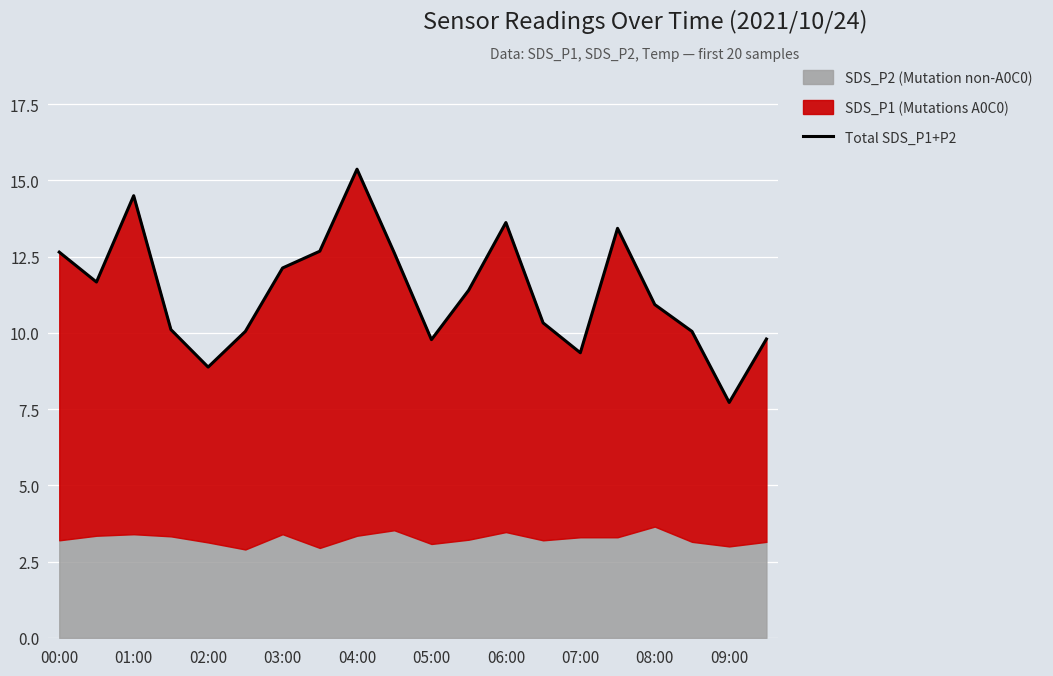

What is the value of the 5th point from the left?

8.9